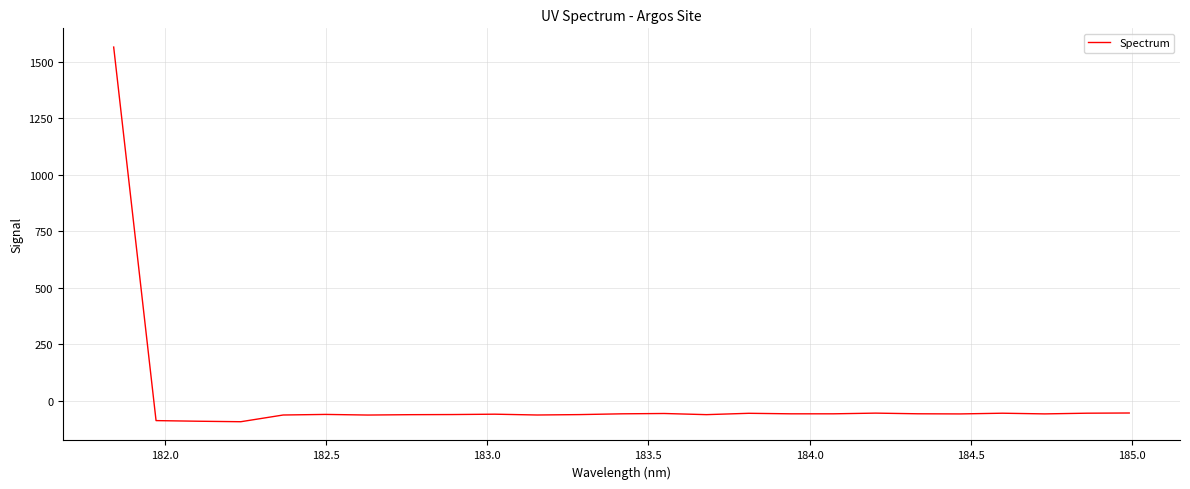

What is the difference between the maximum and minimum values?

1656.7